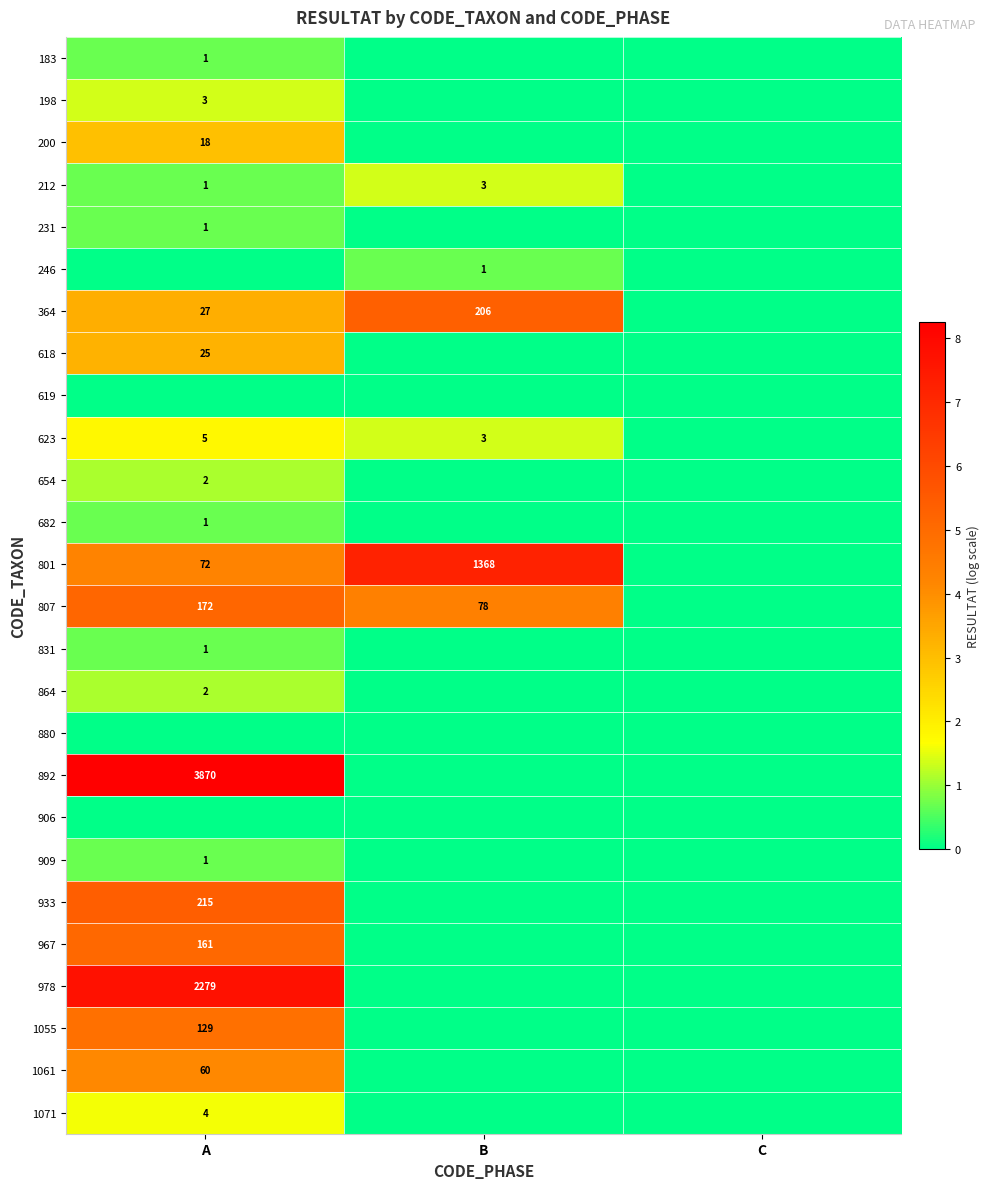

True or false: 212 has a value of 3 at B.

True